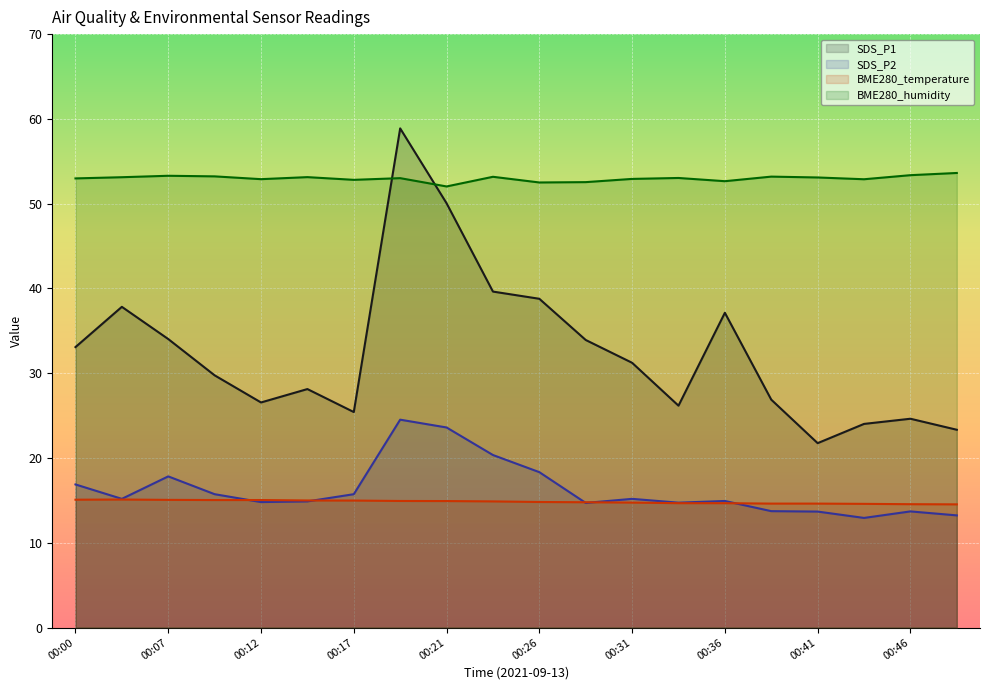

Rank the series at 00:17 from lowest to highest value.

BME280_temperature, SDS_P2, SDS_P1, BME280_humidity